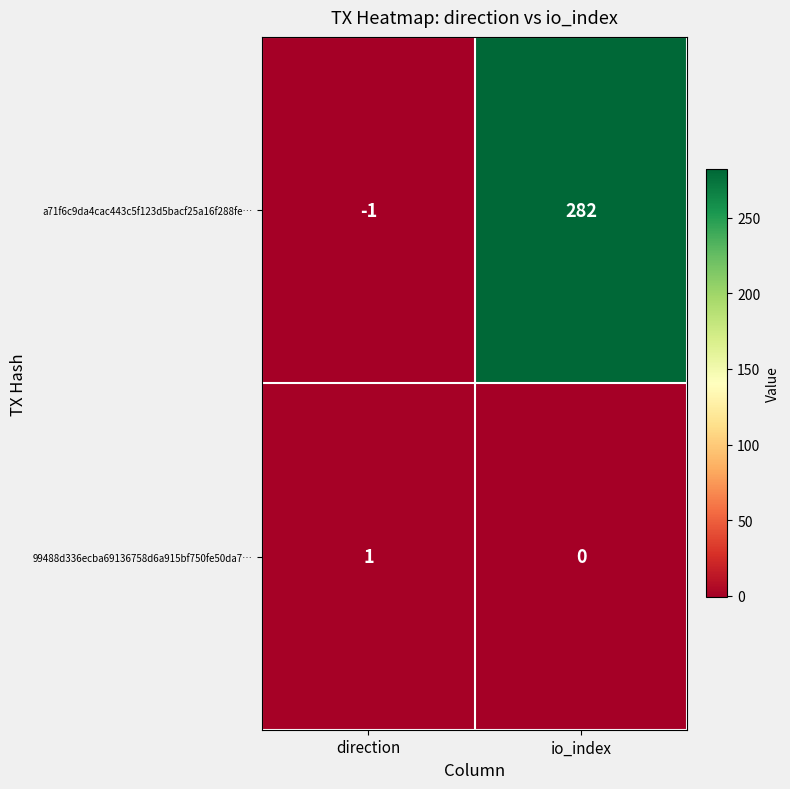

What is the difference between the highest and lowest values at io_index?

282